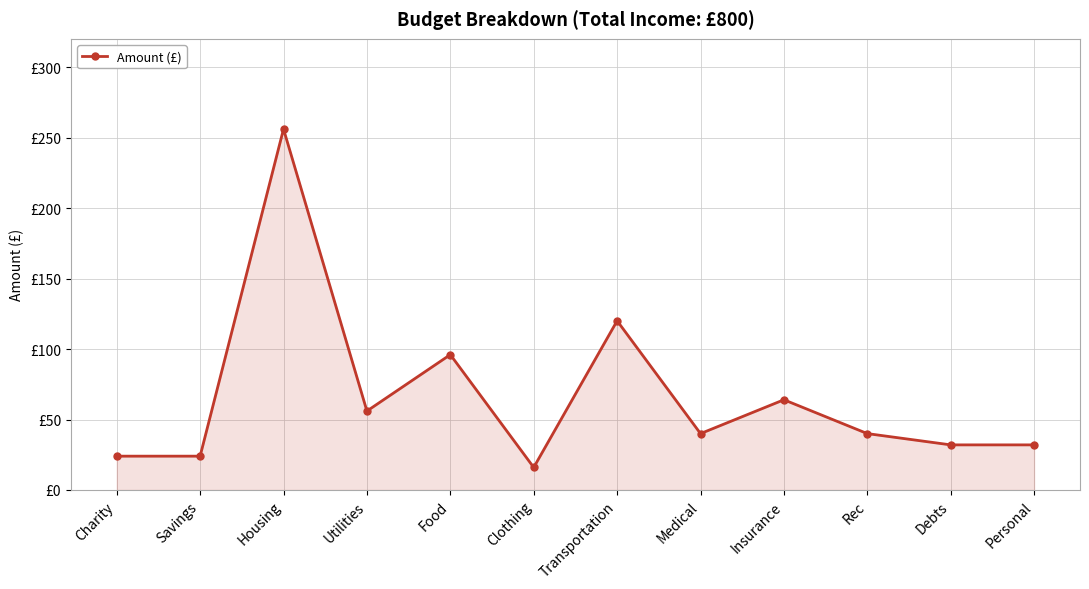

What is the label of the 4th point from the right?

Insurance